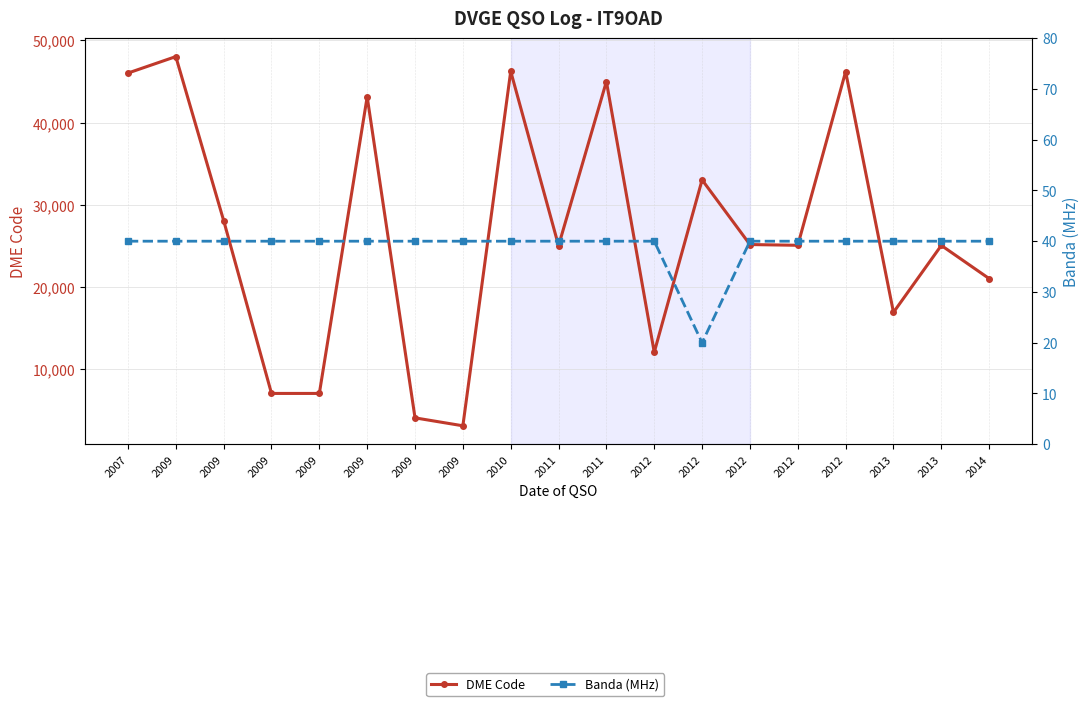

What value does the Banda (MHz) series have at 2009, to the nearest 10?

40